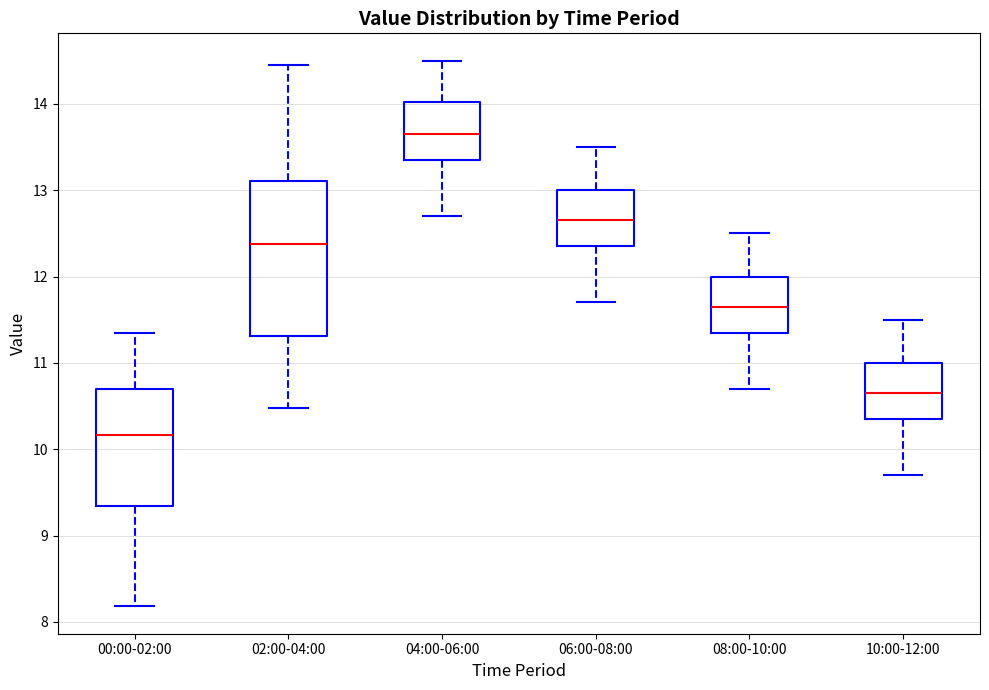

Reading left to right, transcribe this box plot: for each box, give where its median line is, the range the box spans, and where its two whiskers end, as read against the y-axis. The values are not printed on the chart, so give them approximately, as read against the axis.

00:00-02:00: median 10.2, box 9.3 to 10.7, whiskers 8.2 to 11.4
02:00-04:00: median 12.4, box 11.3 to 13.1, whiskers 10.5 to 14.5
04:00-06:00: median 13.7, box 13.4 to 14.0, whiskers 12.7 to 14.5
06:00-08:00: median 12.7, box 12.4 to 13.0, whiskers 11.7 to 13.5
08:00-10:00: median 11.7, box 11.4 to 12.0, whiskers 10.7 to 12.5
10:00-12:00: median 10.7, box 10.4 to 11.0, whiskers 9.7 to 11.5